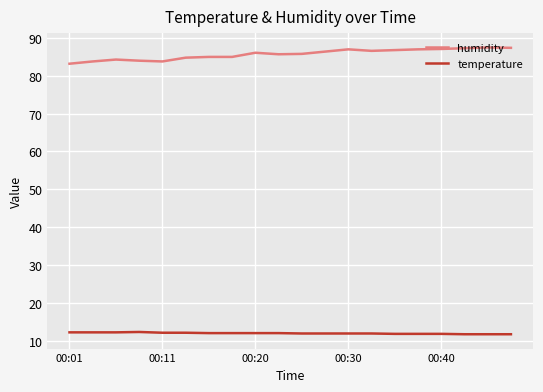

What is the difference between the maximum and minimum values in the humidity series?

4.3